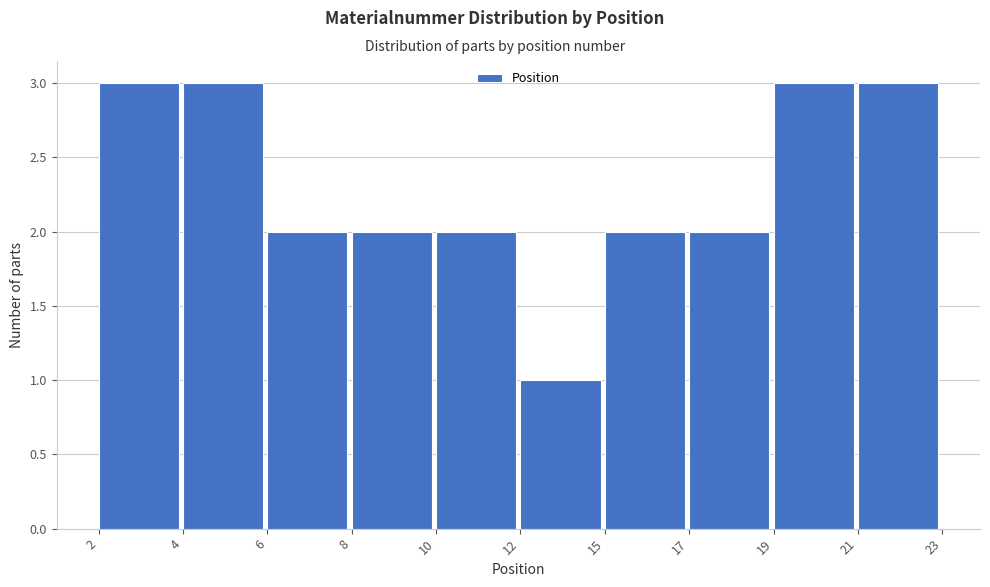

Reading left to right, what are all the values shown in this chart?

3	3	2	2	2	1	2	2	3	3